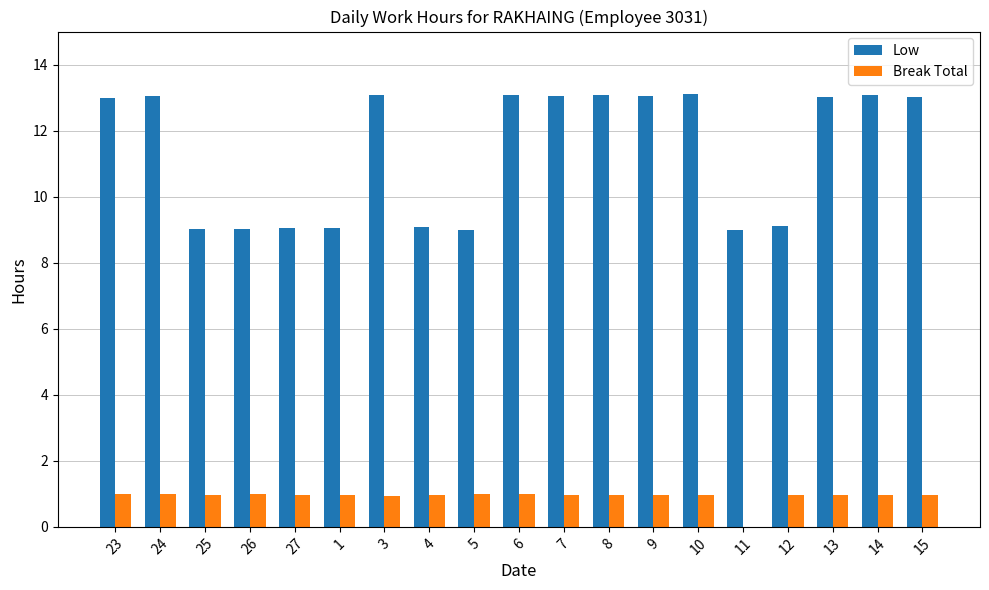

Is it true that Break Total equals 1.6 at 9?

False